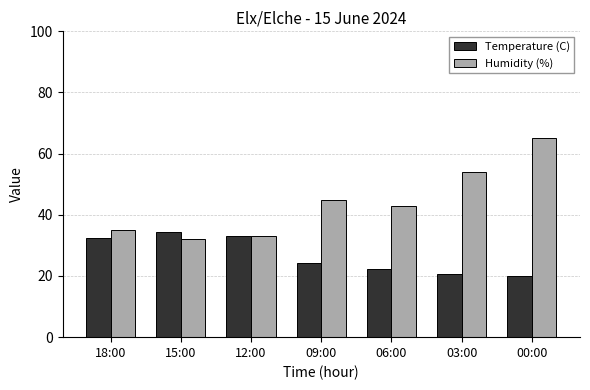

What is the maximum value for Humidity (%)?

65.0